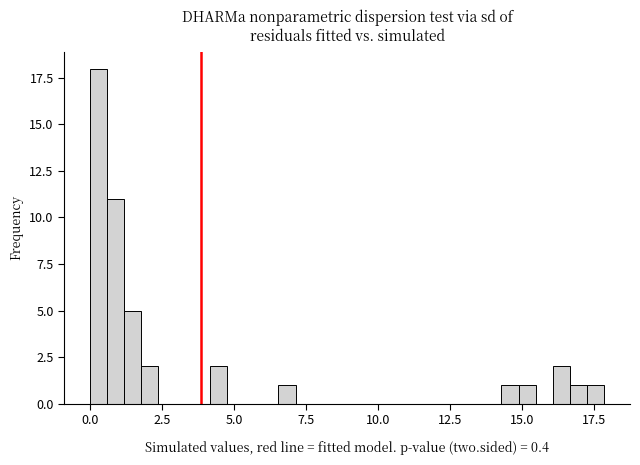

Around what value on the x-axis is the tallest bar? Give the approximate position of its centre, as read against the axis.

0.5